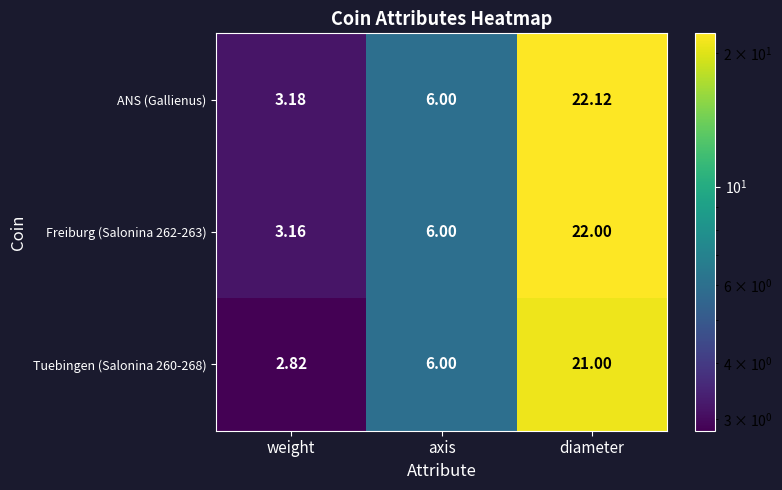

At which label does ANS (Gallienus) reach its minimum?

weight